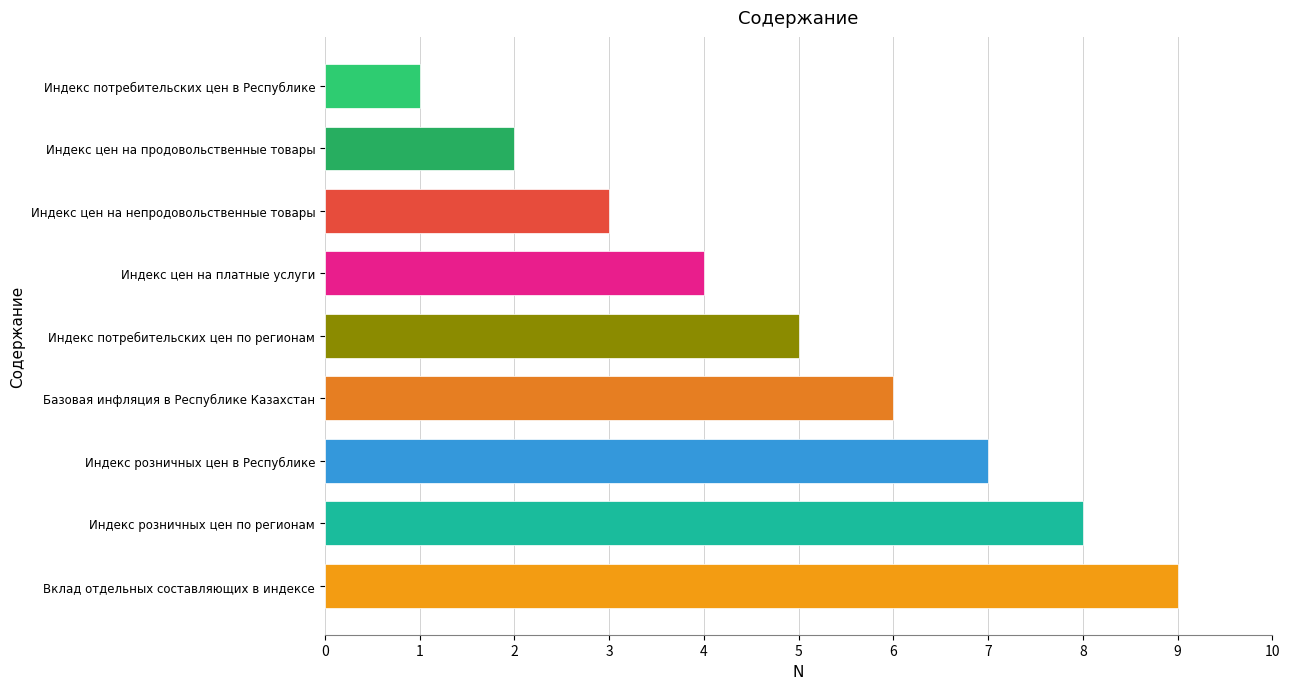

The chart shows a value of 5 at Индекс потребительских цен по регионам. True or false?

True